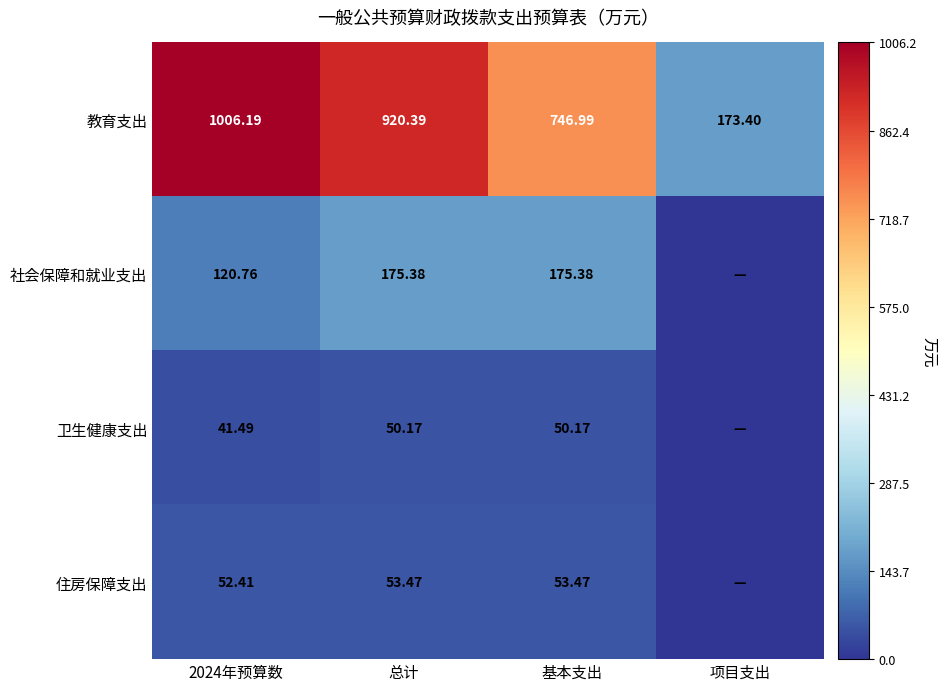

Which series changed the most between 2024年预算数 and 总计?

教育支出